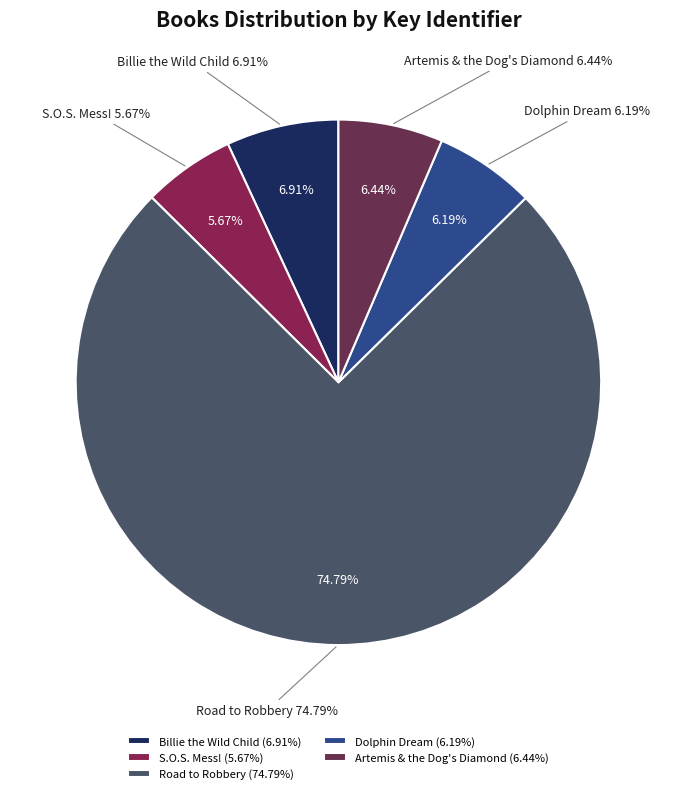

Which category has the biggest portion of the pie?

Road to Robbery